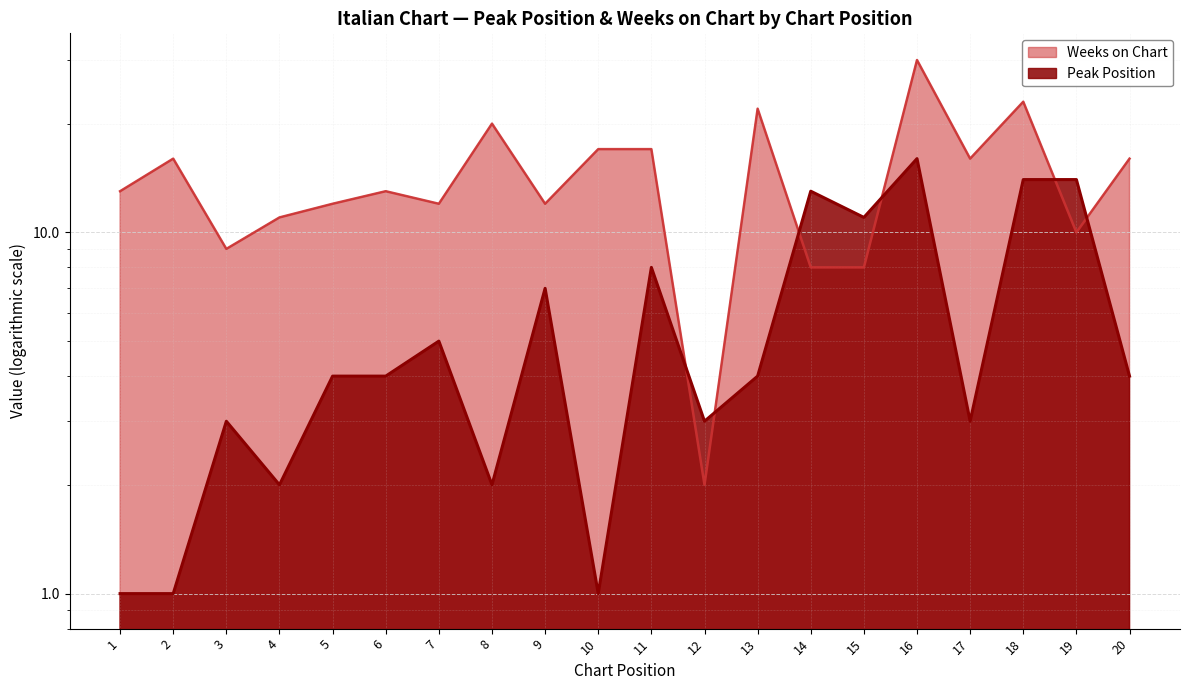

Reading left to right, extract all data points from this chart.

Peak Position: 1	1	3	2	4	4	5	2	7	1	8	3	4	13	11	16	3	14	14	4
Weeks on Chart: 13	16	9	11	12	13	12	20	12	17	17	2	22	8	8	30	16	23	10	16